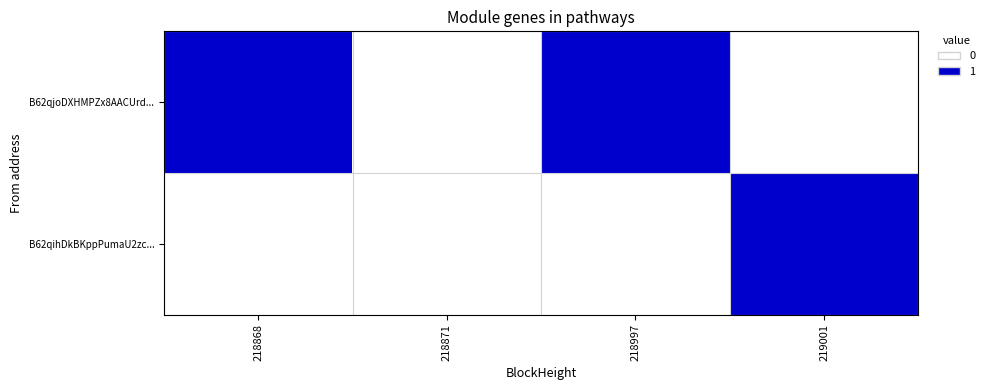

What is the total value across all series at 218868?

1